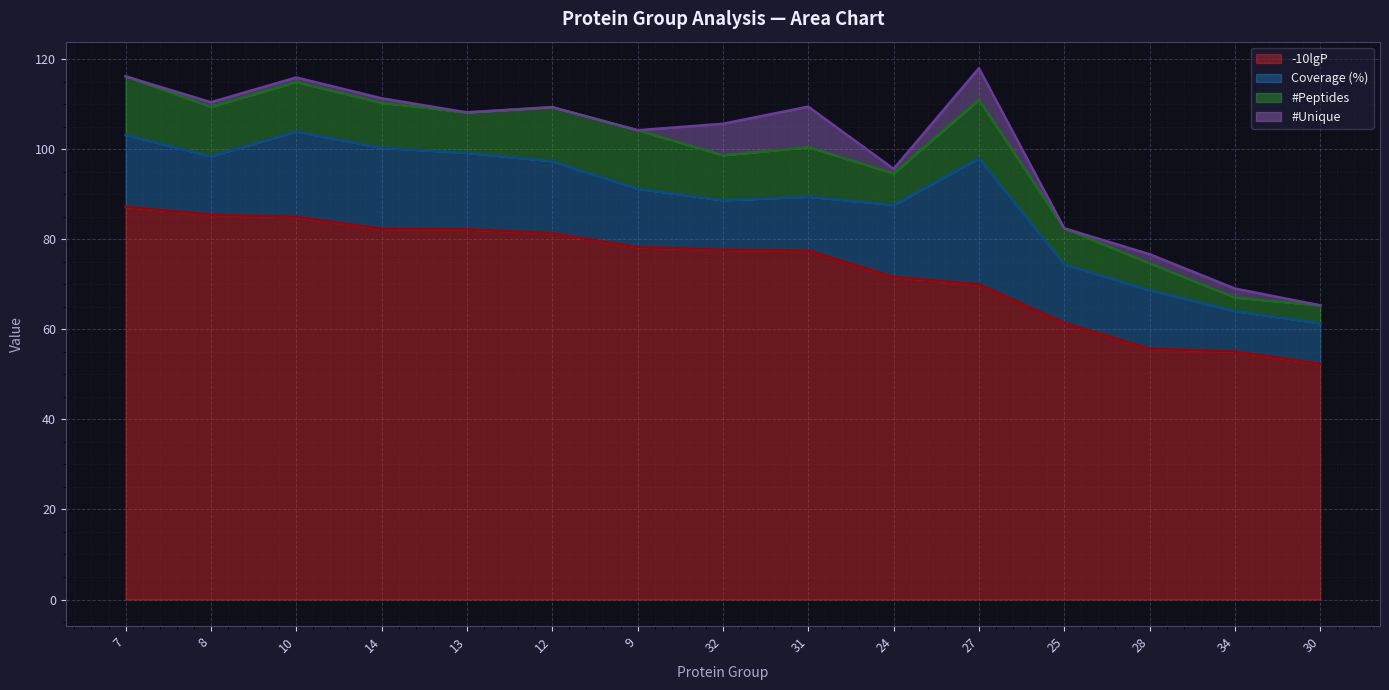

What are all the series names shown in the legend?

-10lgP, Coverage (%), #Peptides, #Unique